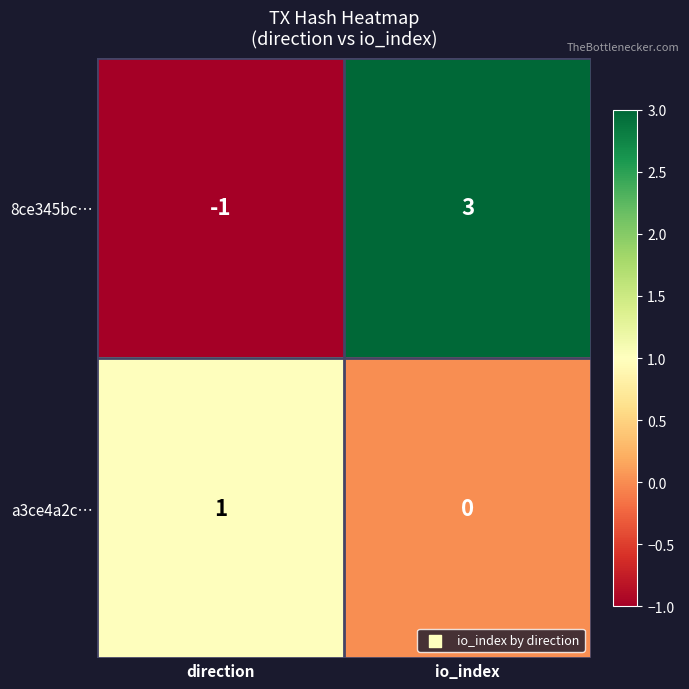

Is it true that 8ce345bc… equals 1 at io_index?

False